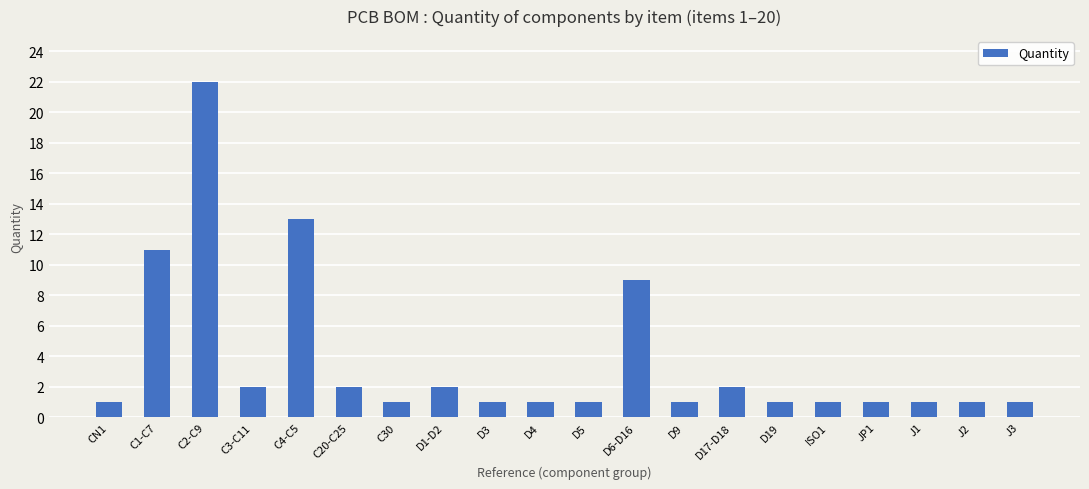

The value at D17-D18 is 1. True or false?

False